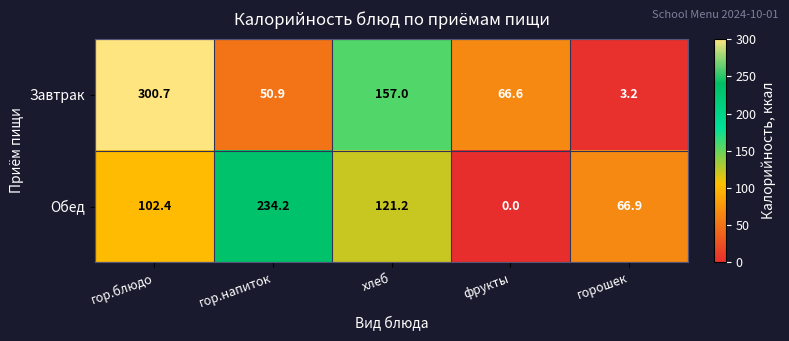

What value does the Обед series have at хлеб?

121.2